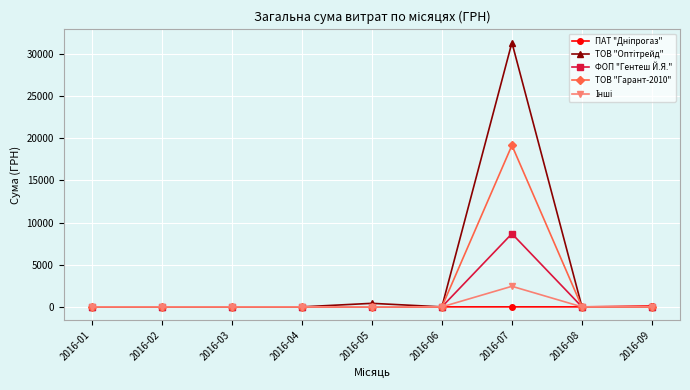

The value of ТОВ "Гарант-2010" at 2016-08 is 0.0. True or false?

True